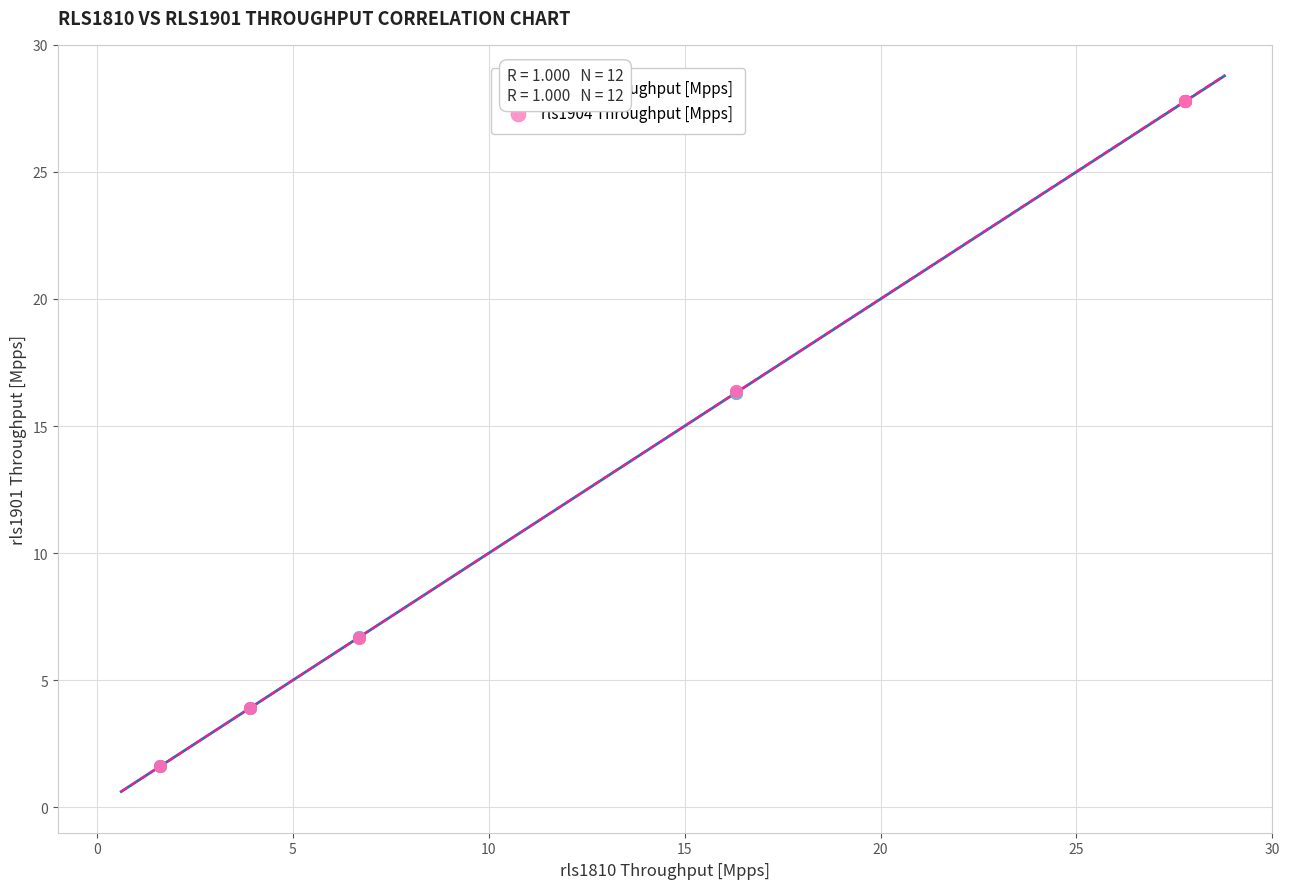

What are all the series names shown in the legend?

rls1901 Throughput [Mpps], rls1904 Throughput [Mpps]